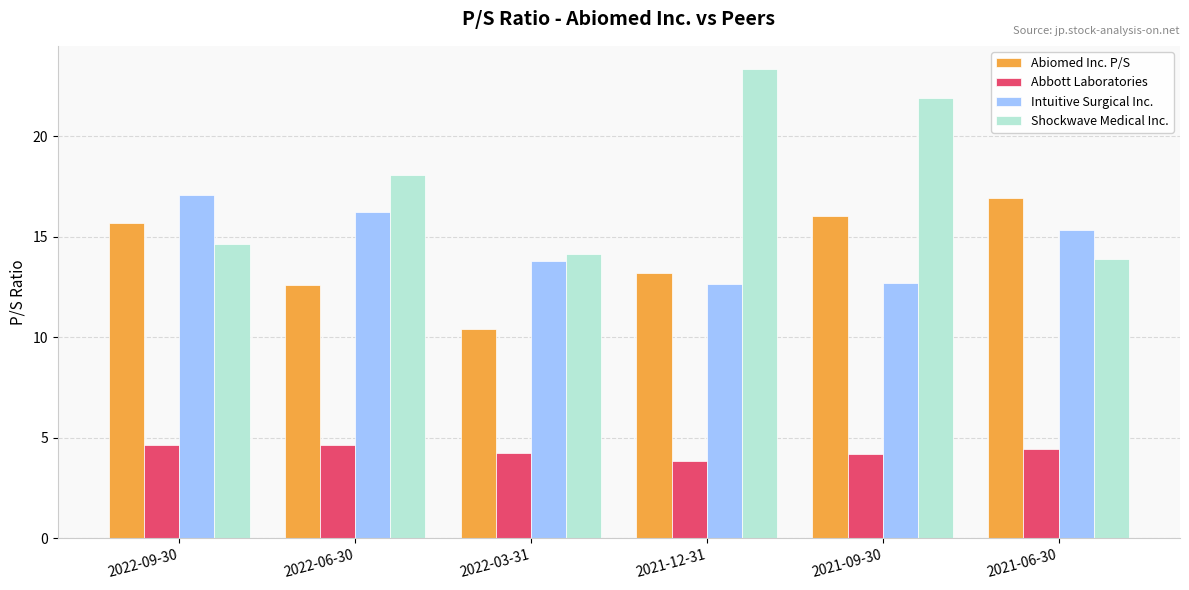

What is the value of the Shockwave Medical Inc. bar at the 6th from the left?

13.9